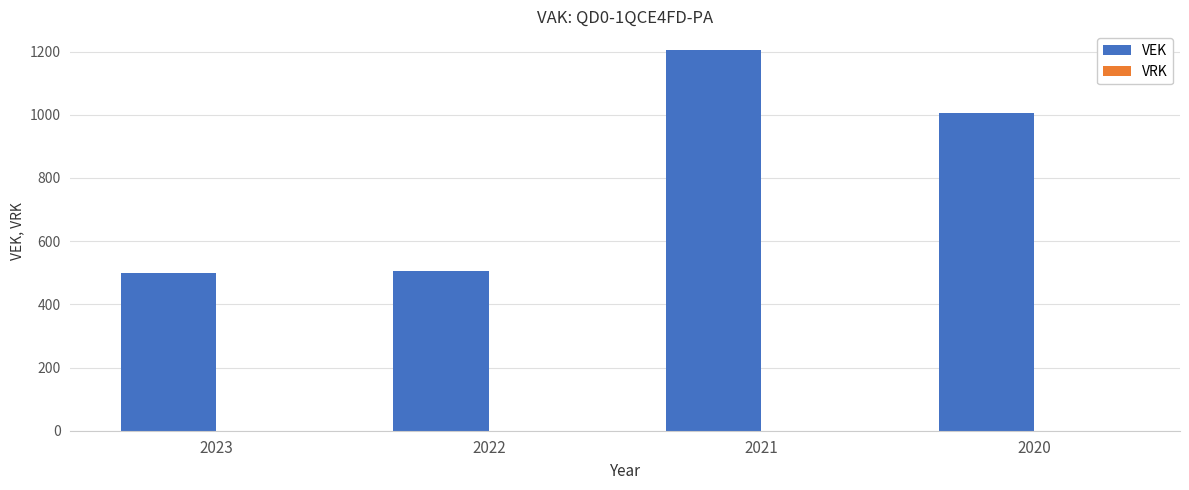

Is it true that the value at 2022 is 504?

True